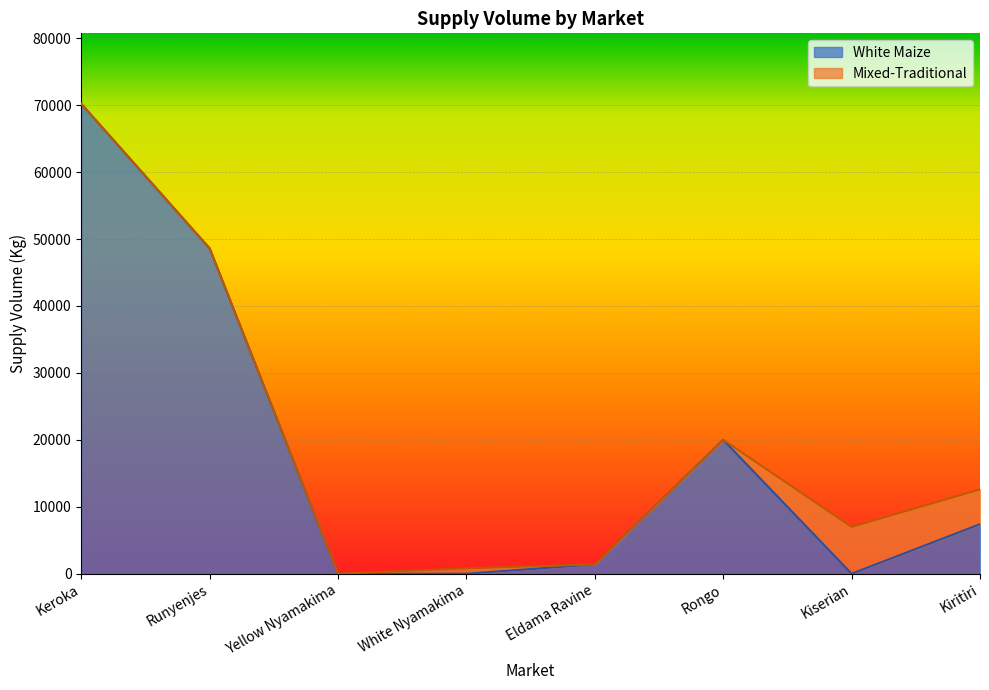

What is the greatest value displayed?

70200